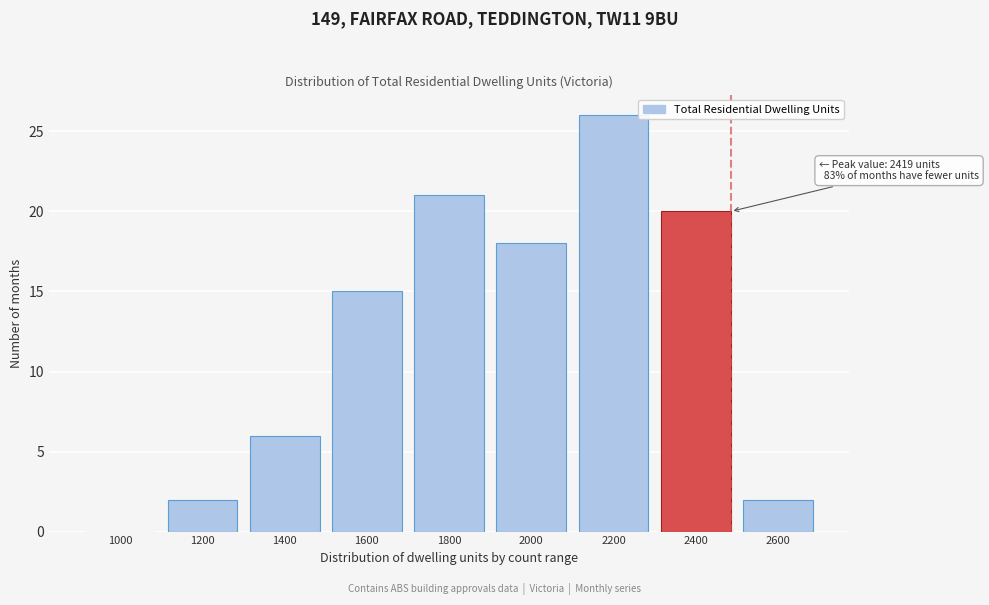

Reading left to right, extract all data points from this chart.

1000=0	1200=2	1400=6	1600=15	1800=21	2000=18	2200=26	2400=20	2600=2